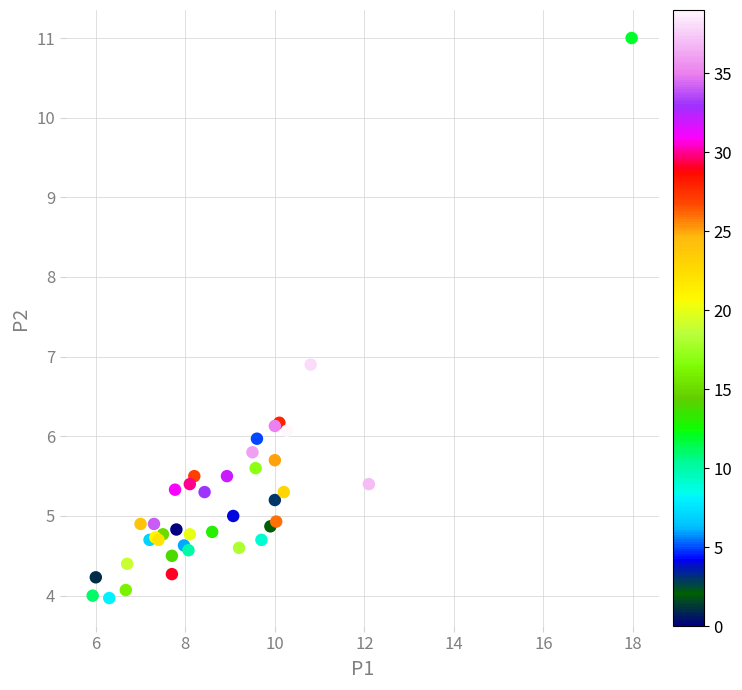

What Y value in the scatter plot is closest to 7?

6.9